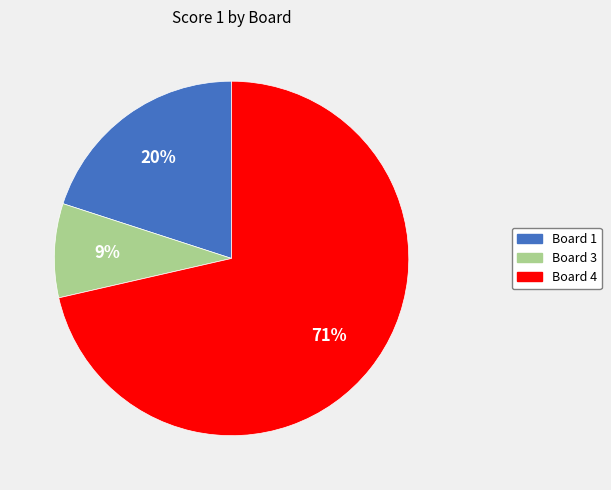

Which category has the smallest portion of the pie?

Board 3